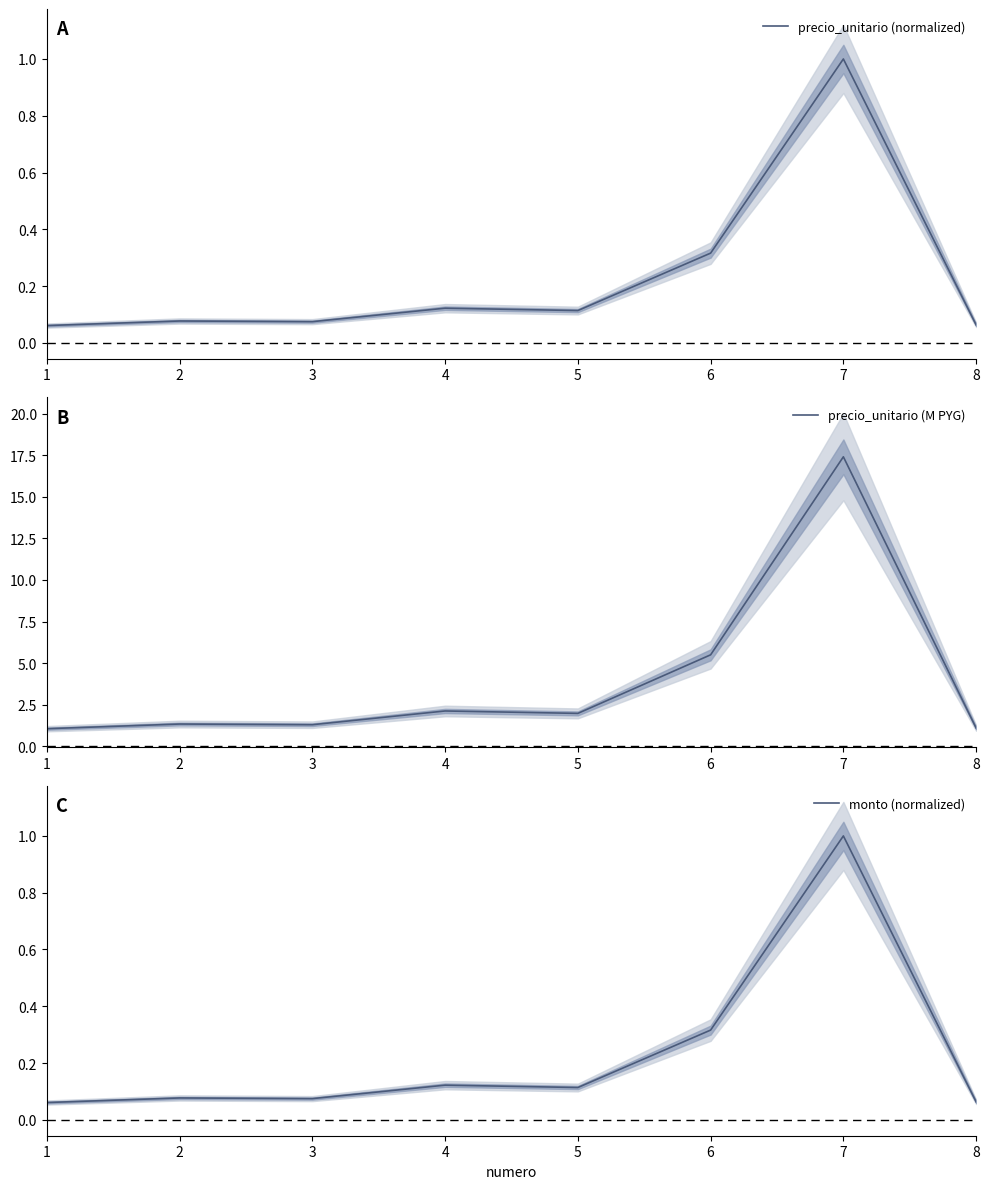

True or false: precio_unitario (M PYG) and precio_unitario (normalized) intersect in this chart.

False